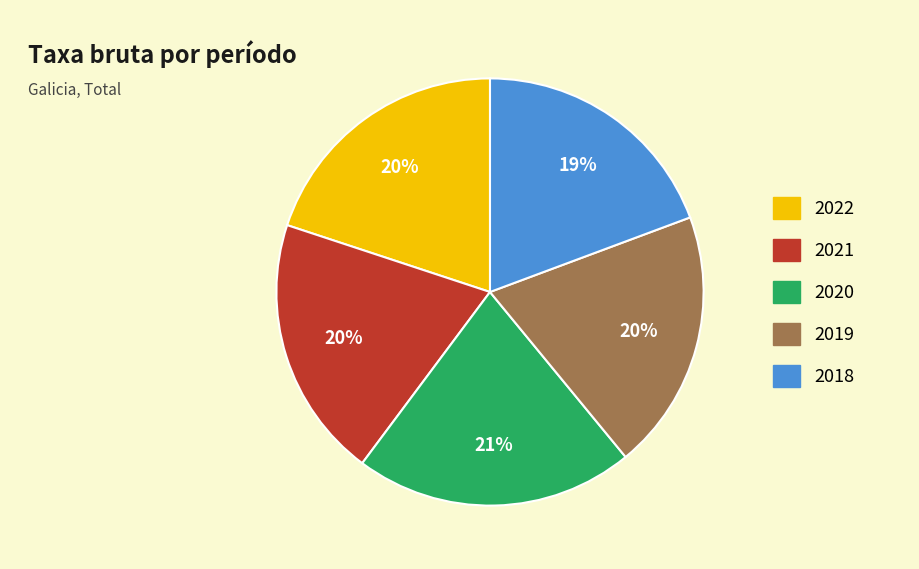

What is the ratio of the value at 2021 to the value at 2019?

1.0